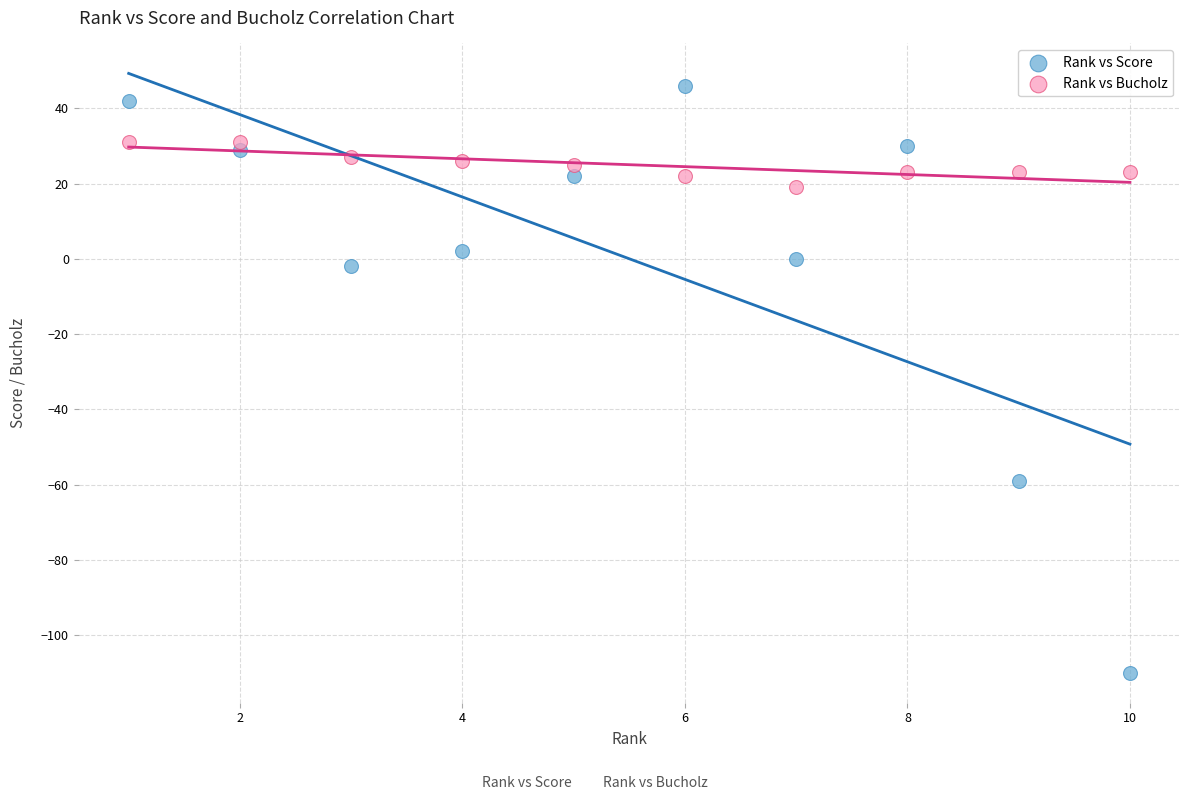

Which series has the largest Y range (max minus min)?

Rank vs Score